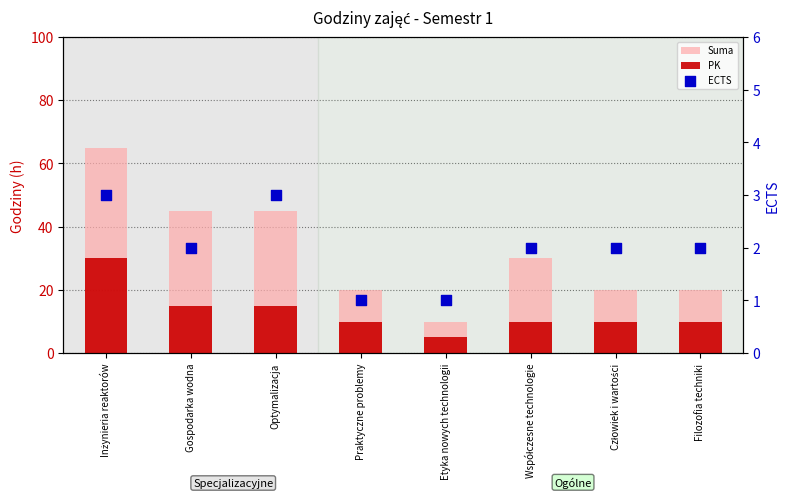

Which series has the largest Y range (max minus min)?

Suma